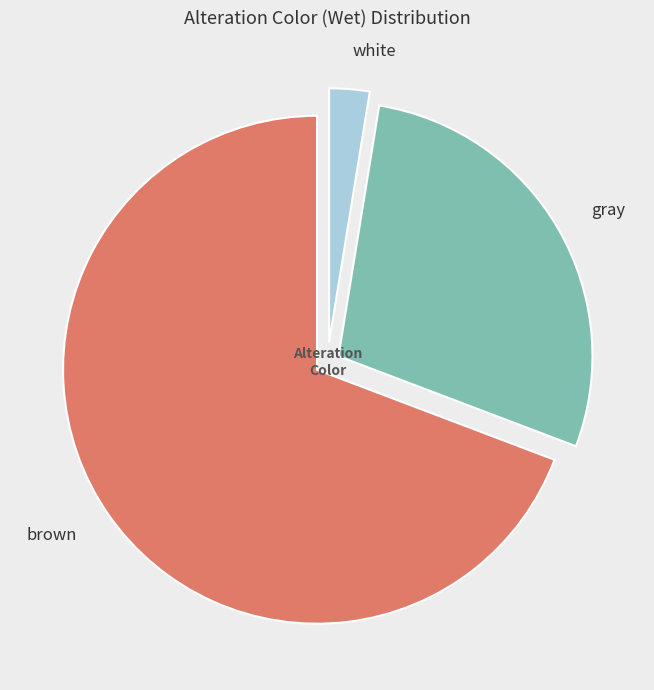

How many slices are in this pie chart?

3